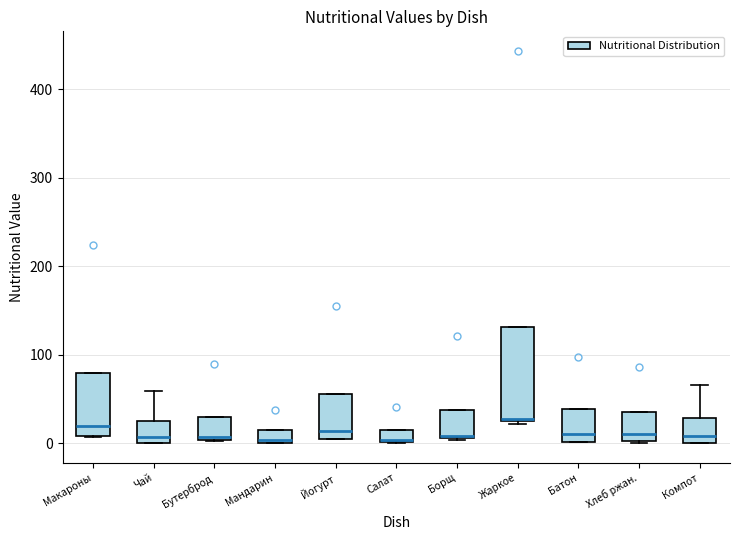

Where is the upper edge of the box for Мандарин on the y-axis? The values are not printed on the chart, so give them approximately, as read against the axis.

20